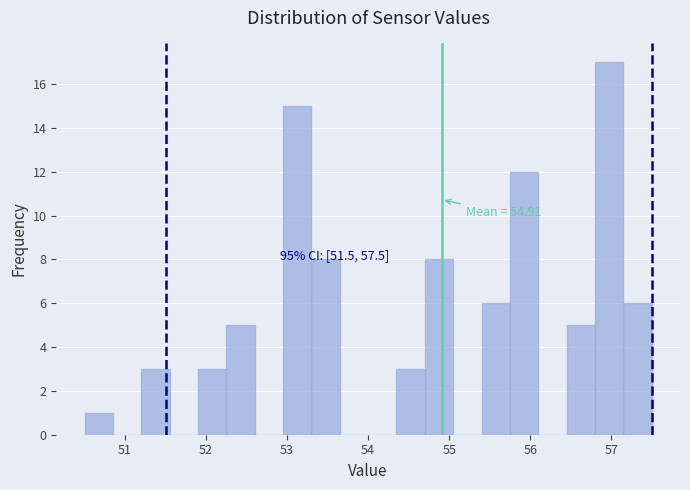

Read against the x-axis, roughly where is the centre of the tallest bar?

57.0